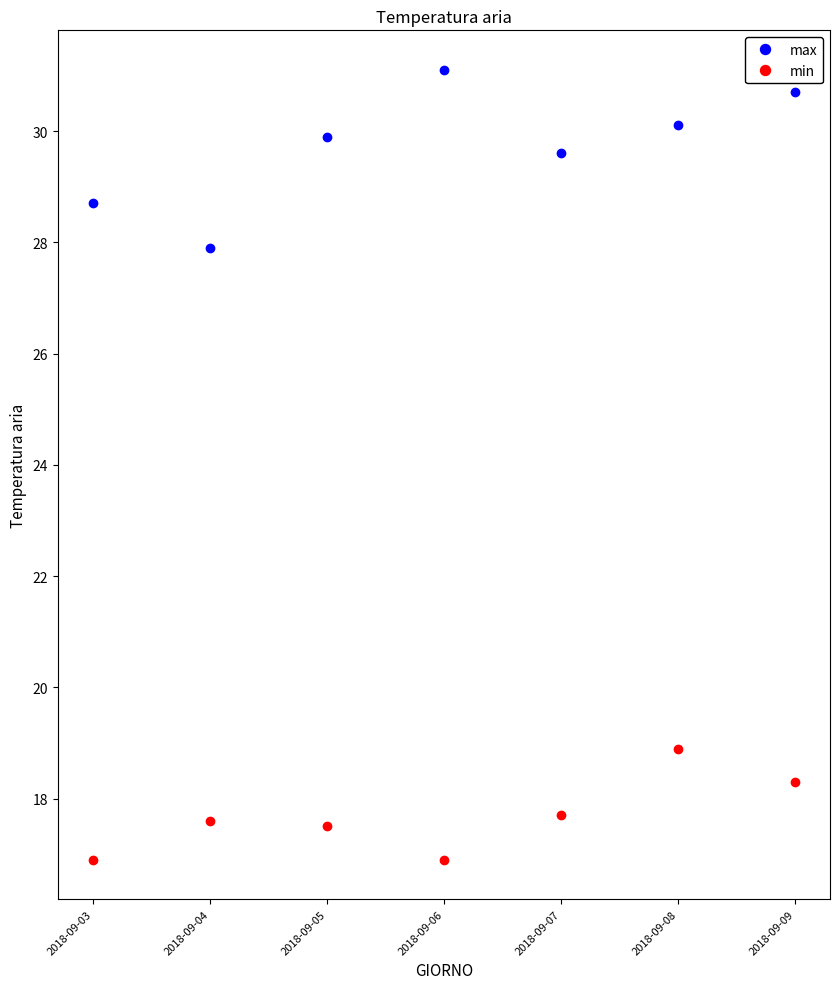

True or false: max and min intersect in this chart.

False